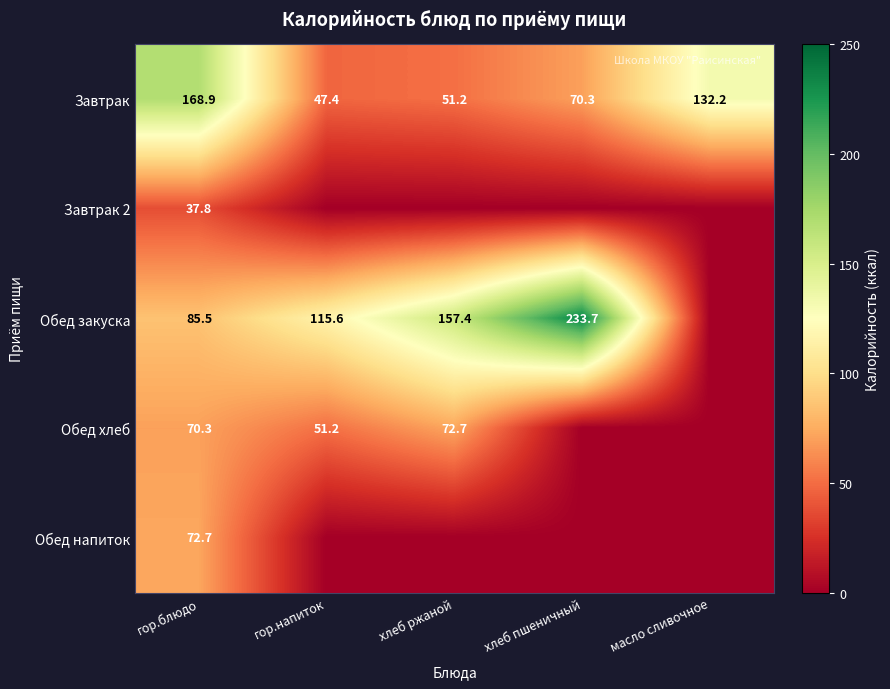

Is the value of Завтрак at гор.блюдо greater than the value of Обед хлеб at гор.блюдо?

Yes